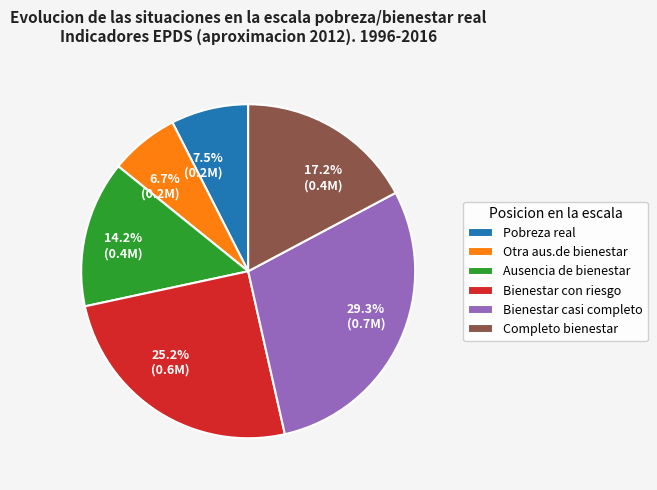

The Bienestar con riesgo slice represents 19% of the pie. True or false?

False